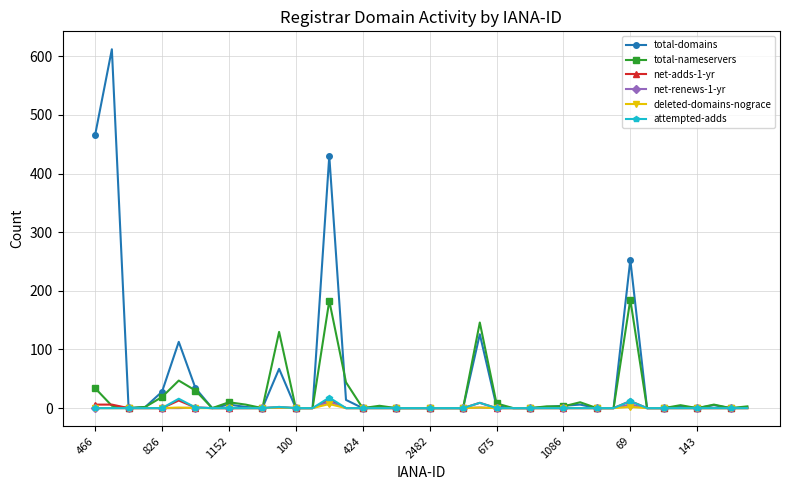

Which series has the largest total across all categories?

total-domains